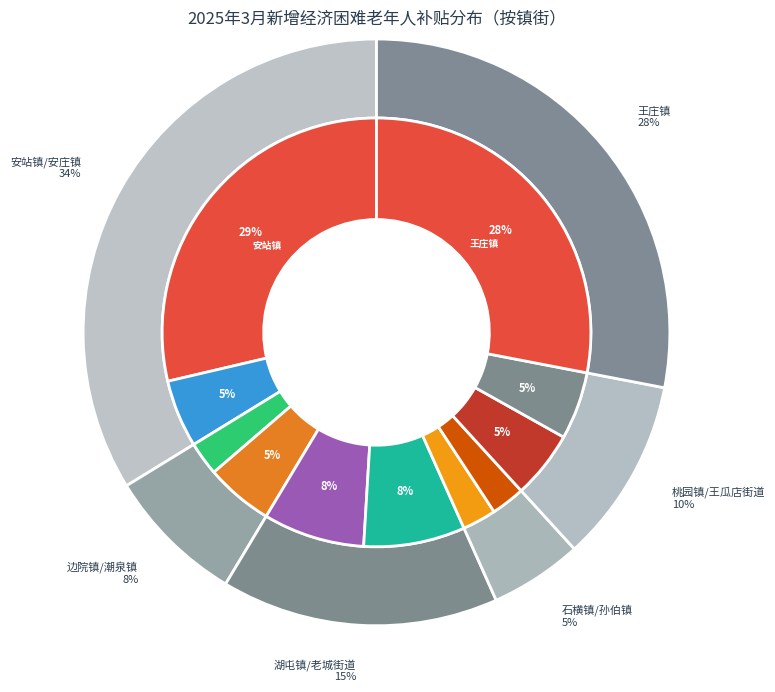

Rank the categories by value from highest to lowest.

安站镇, 王庄镇, 湖屯镇, 老城街道, 安庄镇, 潮泉镇, 桃园镇, 王瓜店街道, 边院镇, 石横镇, 孙伯镇